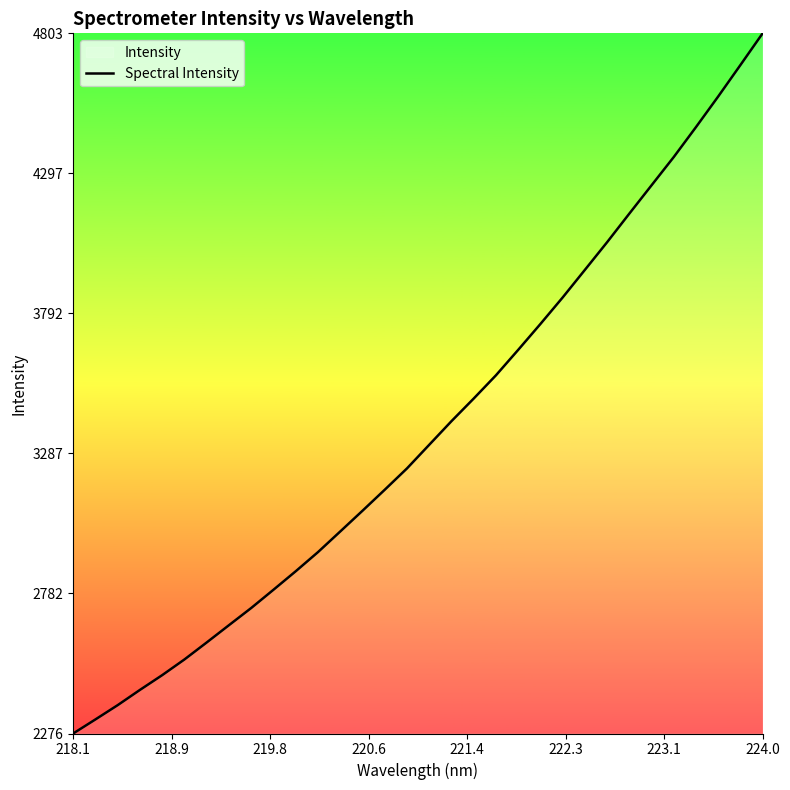

What is the smallest value displayed?

2276.8